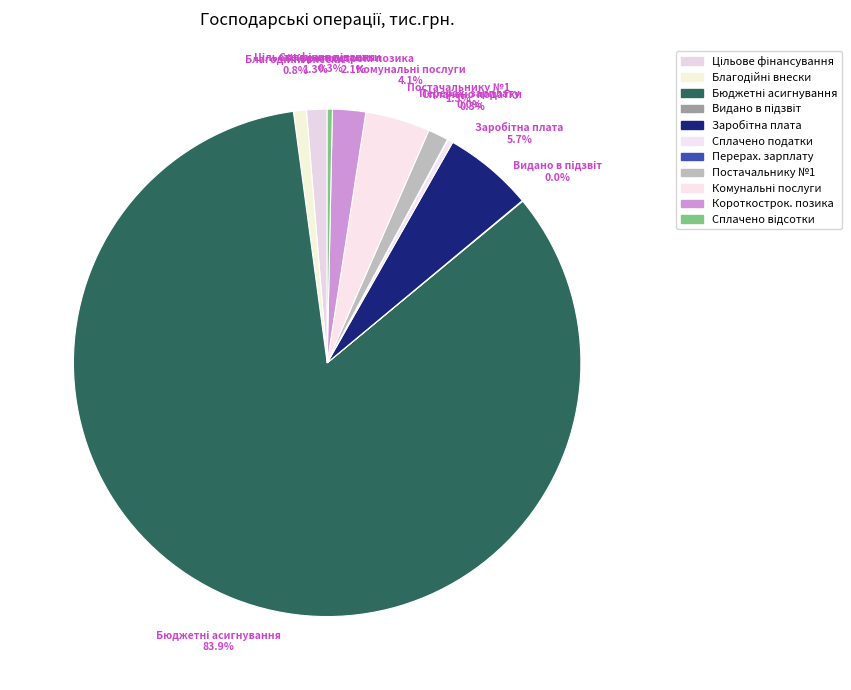

Is the sum of Постачальнику №1 and Короткострок. позика greater than half?

No